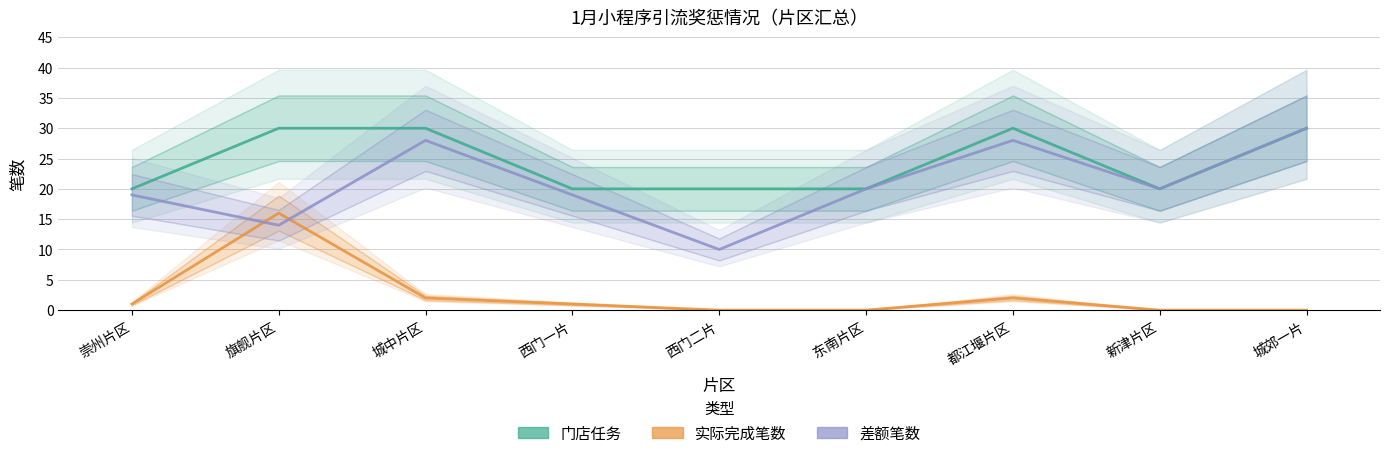

What is the value of the 差额笔数 point at the 7th from the left?

28